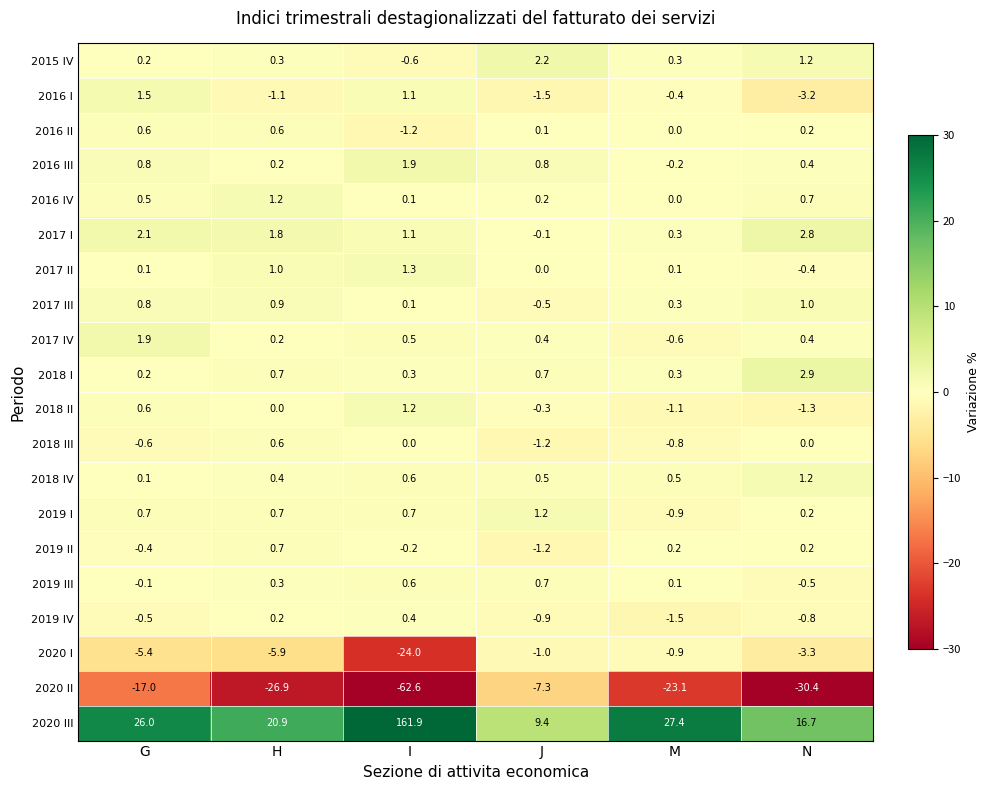

What value does the 2020 I series have at M?

-0.9